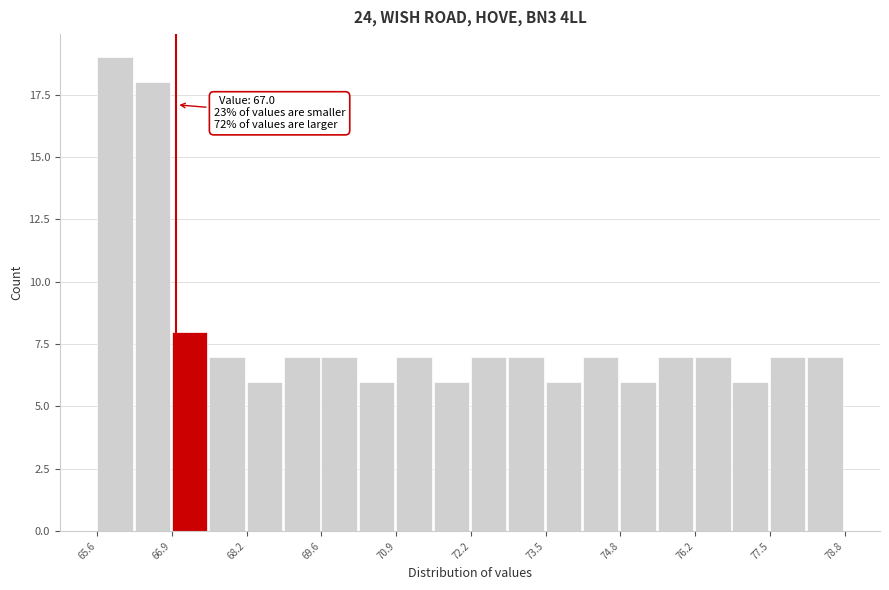

Read against the x-axis, roughly where is the centre of the tallest bar?

66.0